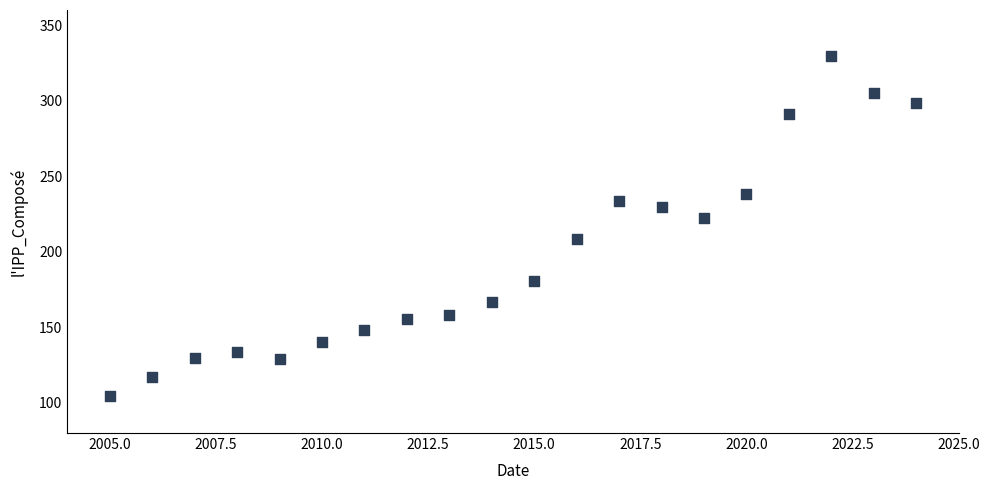

What Y value in the scatter plot is closest to 217?

222.3